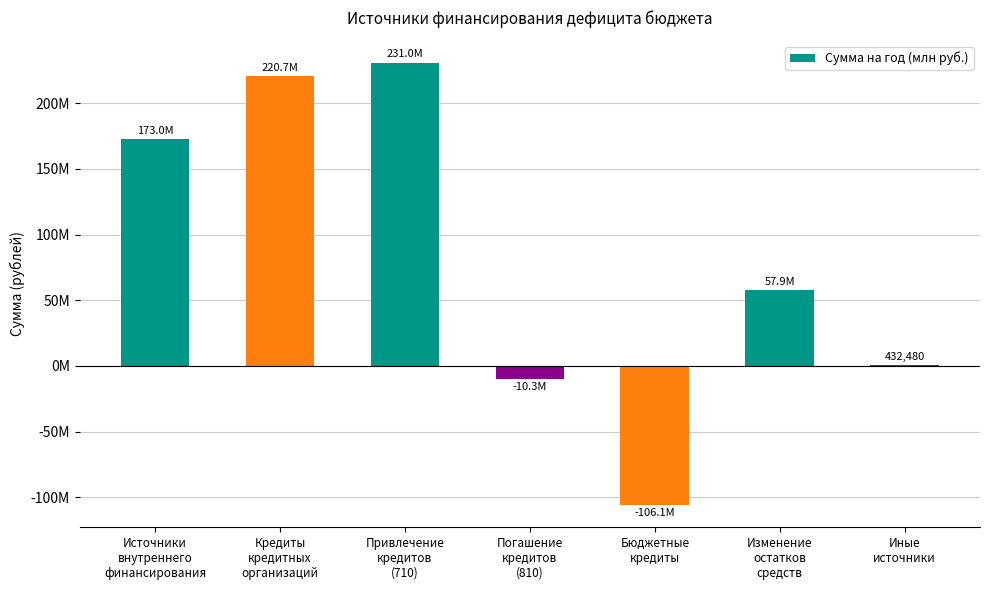

What position from the right is Привлечение
кредитов
(710)?

5